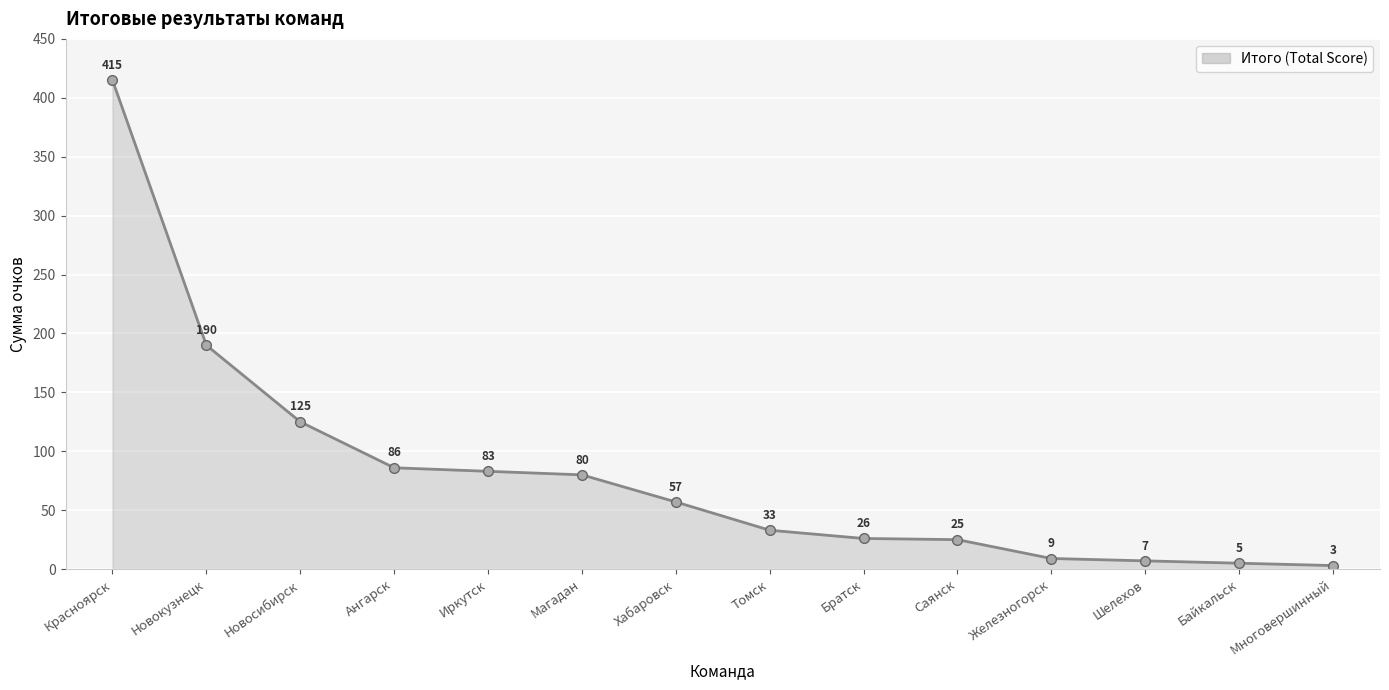

Which category has the highest value across all series?

Красноярск